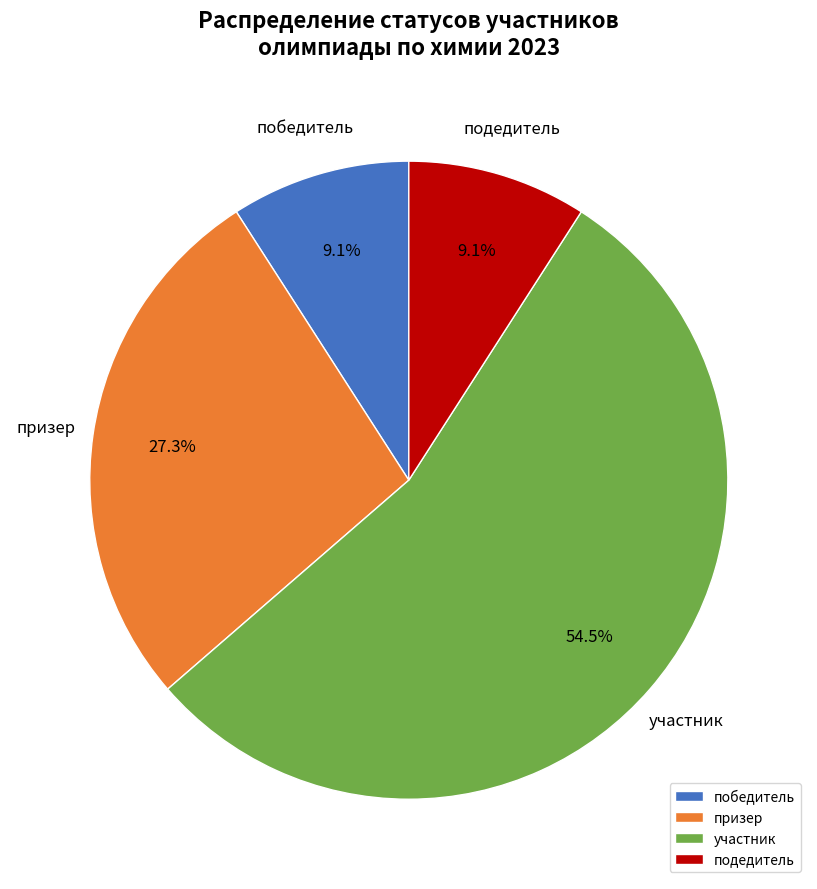

To the nearest percent, what percentage of the pie is победитель?

9%